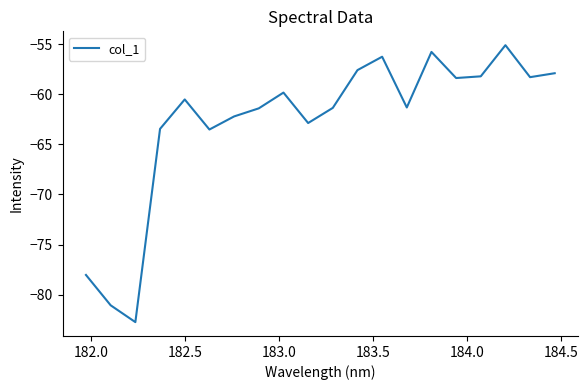

What is the smallest value displayed?

-82.7